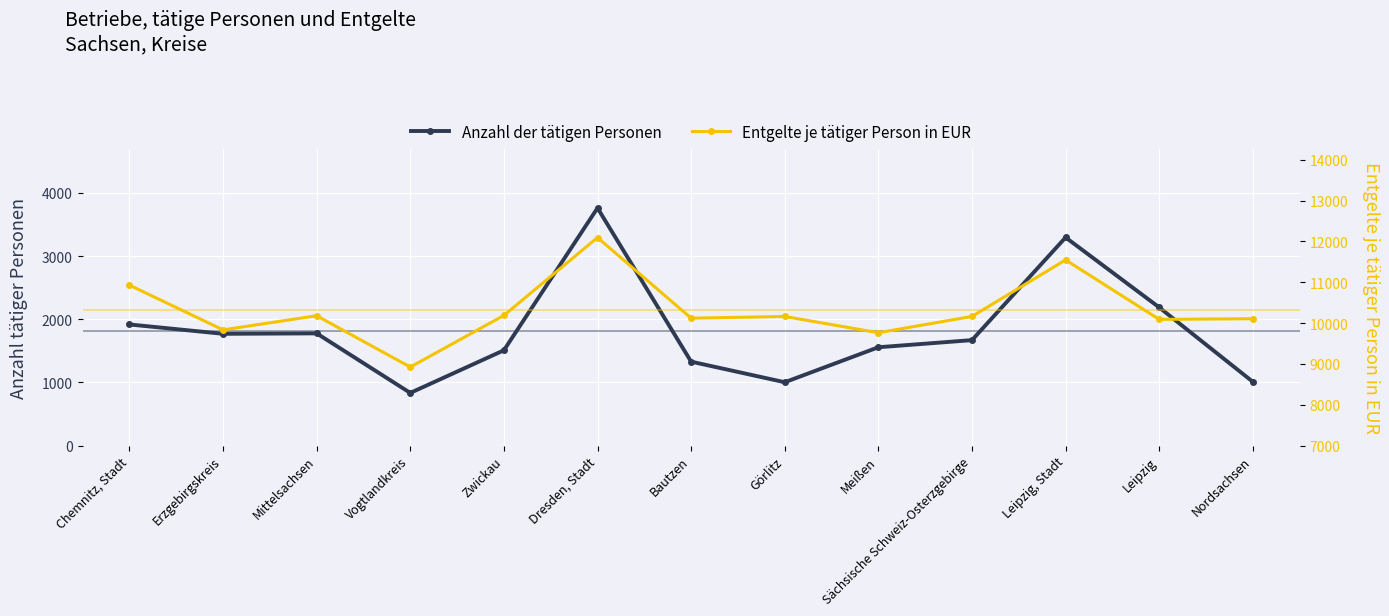

True or false: Entgelte je tätiger Person in EUR and Anzahl der tätigen Personen intersect in this chart.

False